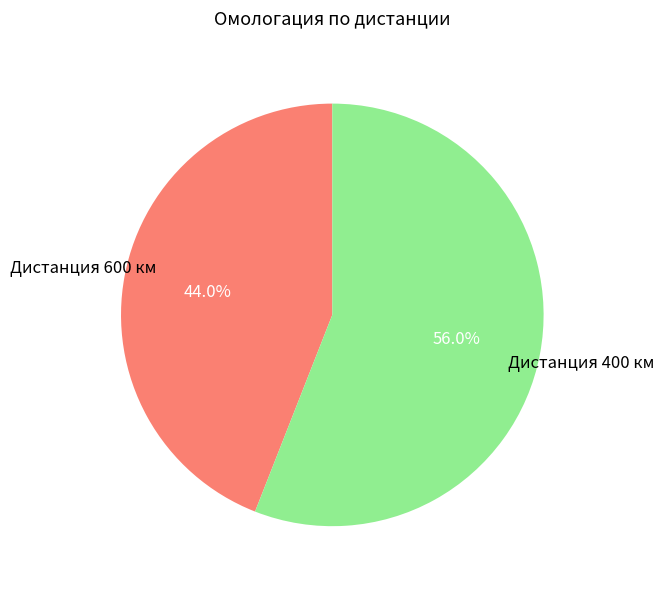

What percentage is NOT represented by Дистанция 400 км?

44.0%